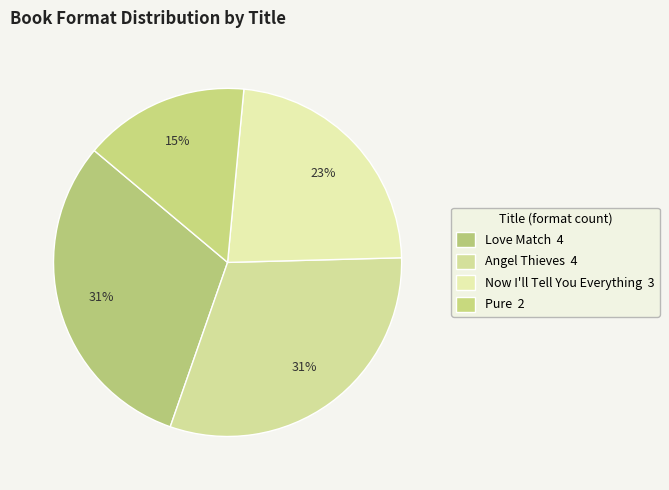

Is Angel Thieves the majority of the pie?

No